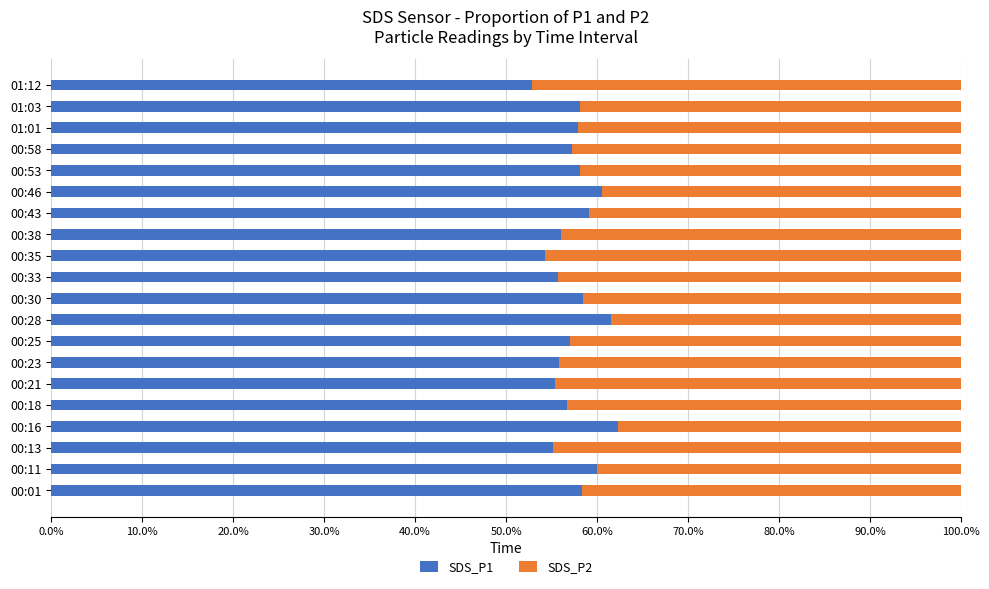

What is the total value across all series at 00:35?

100.0